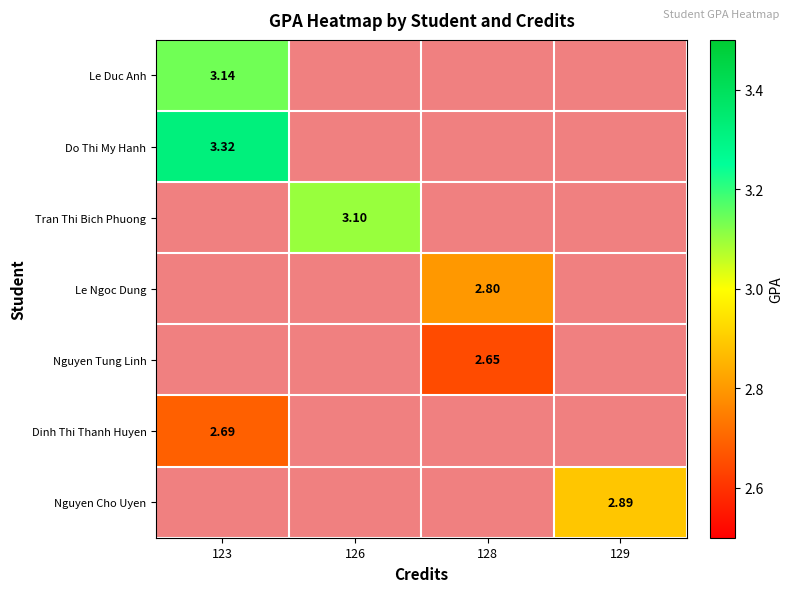

List the labels in order of Le Duc Anh value, smallest first.

123, 126, 128, 129